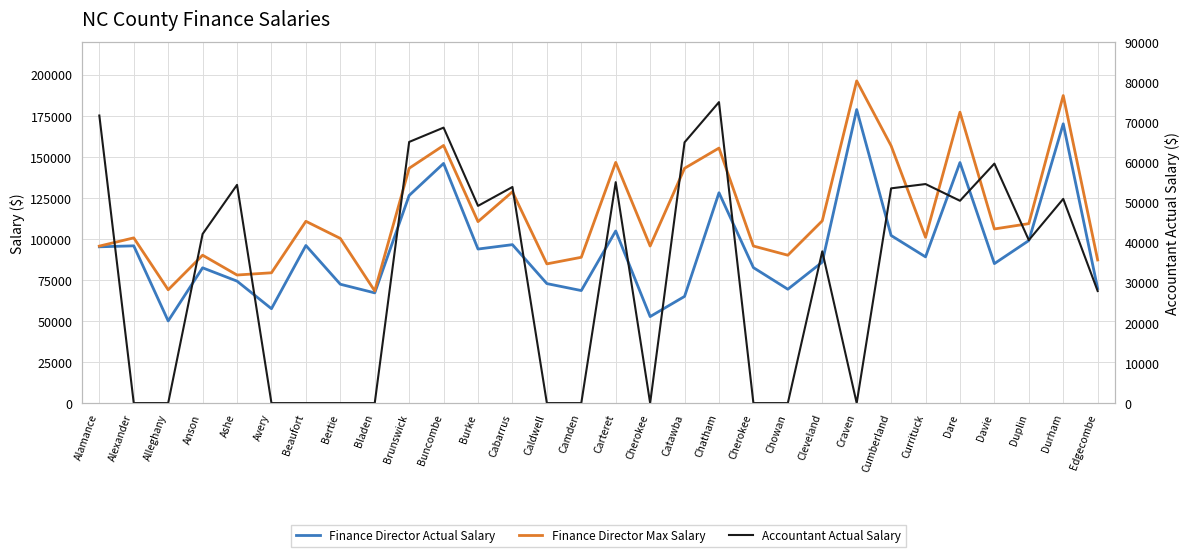

Rank the series by their average value, from lowest to highest.

Accountant Actual Salary, Finance Director Actual Salary, Finance Director Max Salary